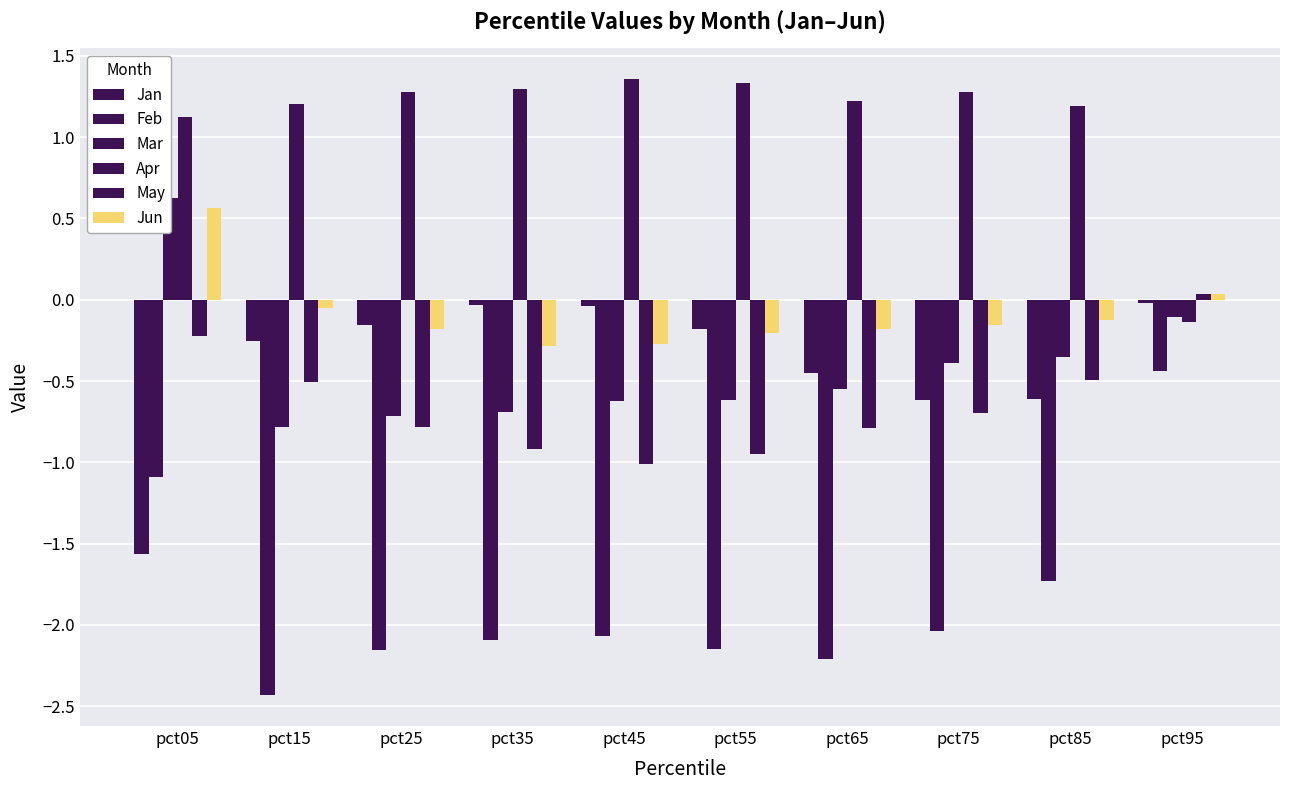

Which series has the largest total across all categories?

Apr